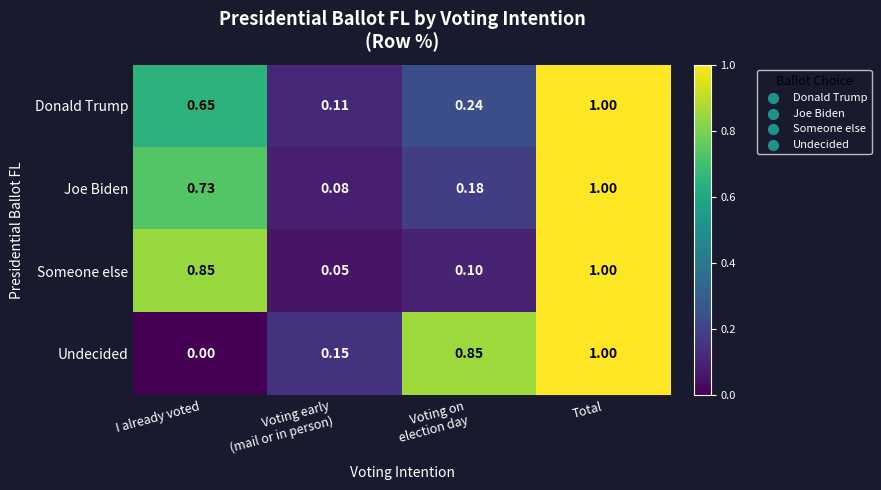

Which category has the highest value in the Someone else series?

Total